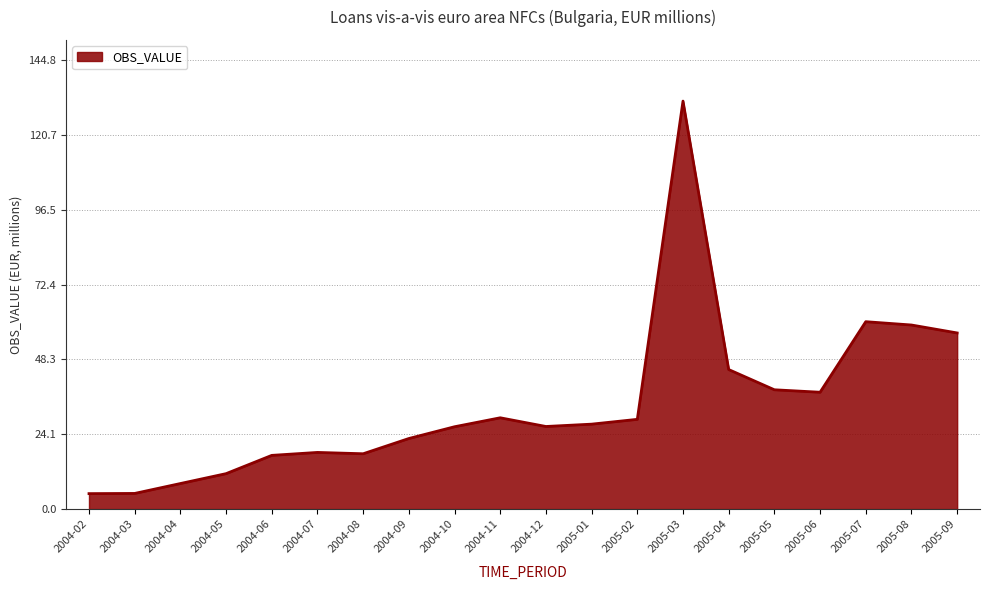

What is the maximum value shown in the chart?

131.6